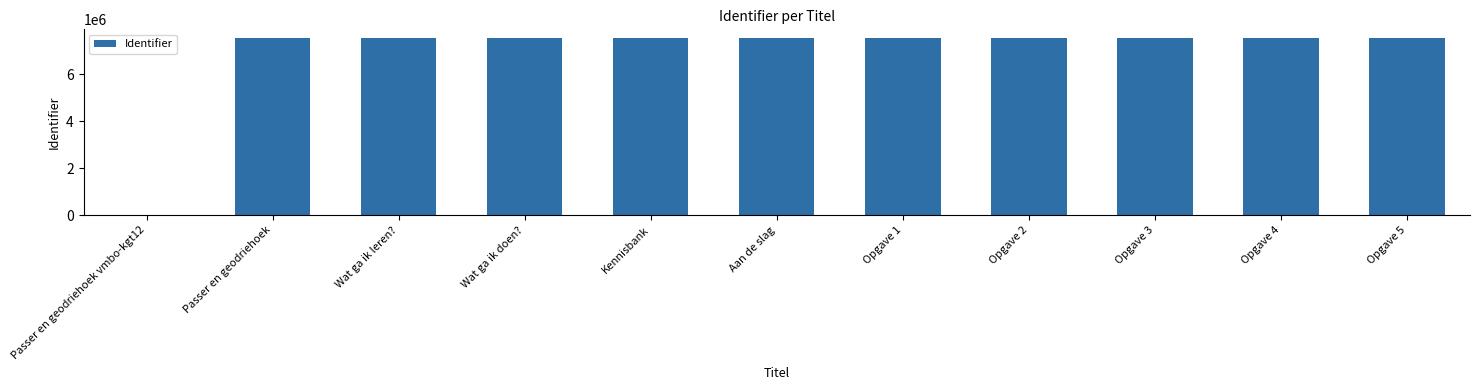

Between Opgave 3 and Passer en geodriehoek vmbo-kgt12, which is larger?

Opgave 3